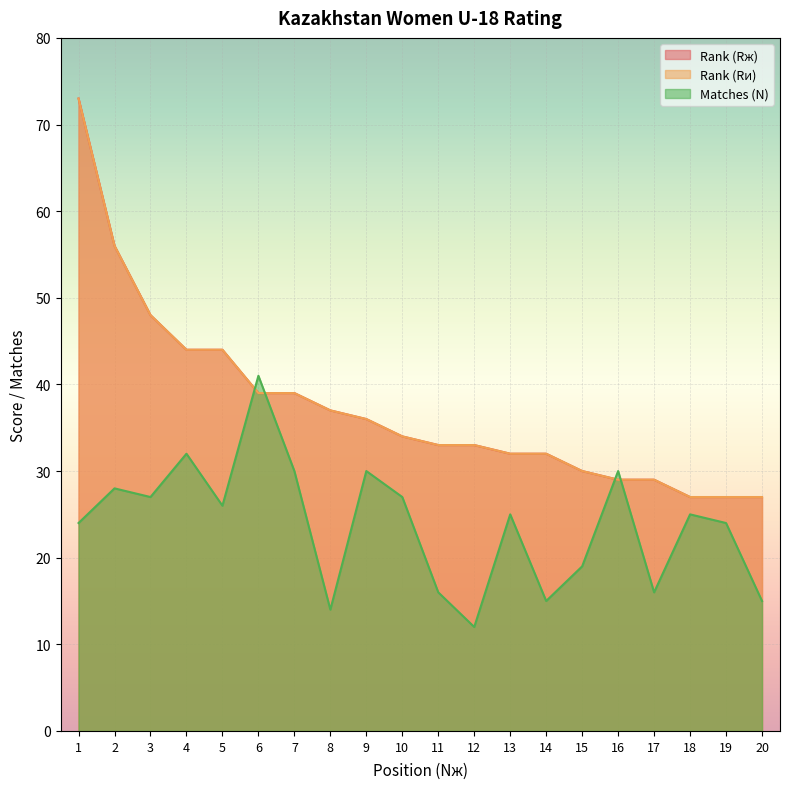

Which series has the largest total across all categories?

Rank (Rж)